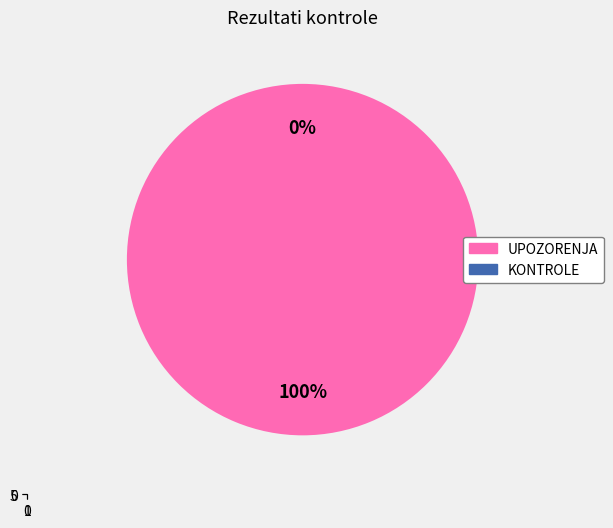

Is it true that KONTROLE is 5% of the pie?

False